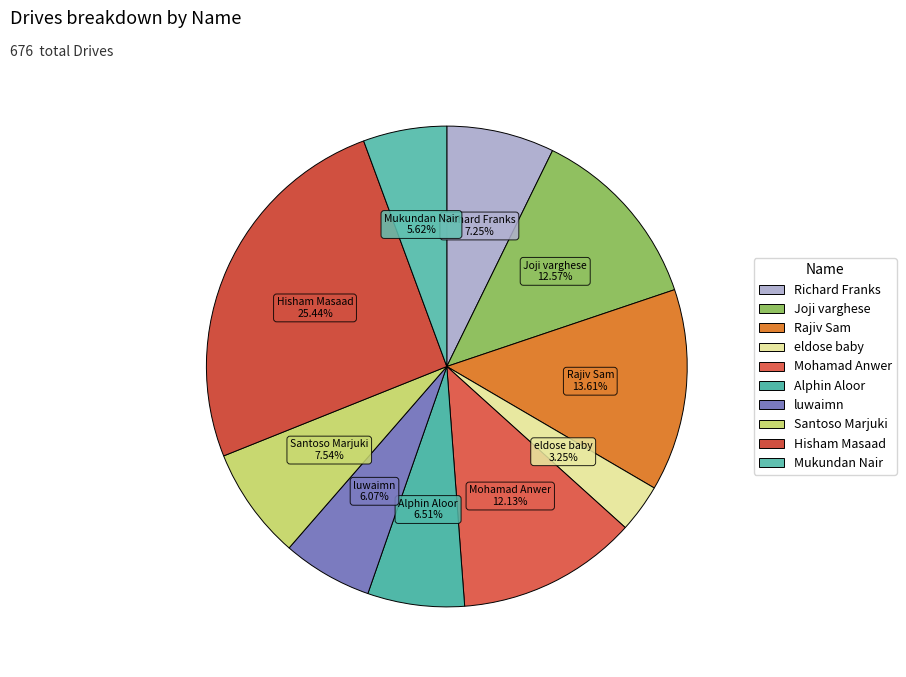

Count the number of slices in the pie.

10